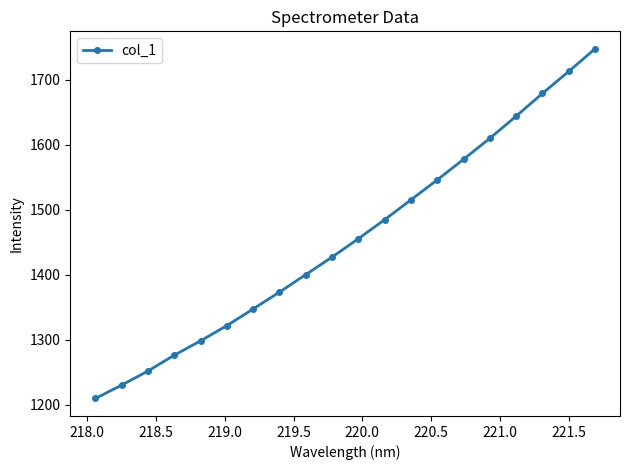

What is the difference between the maximum and minimum values?

538.1